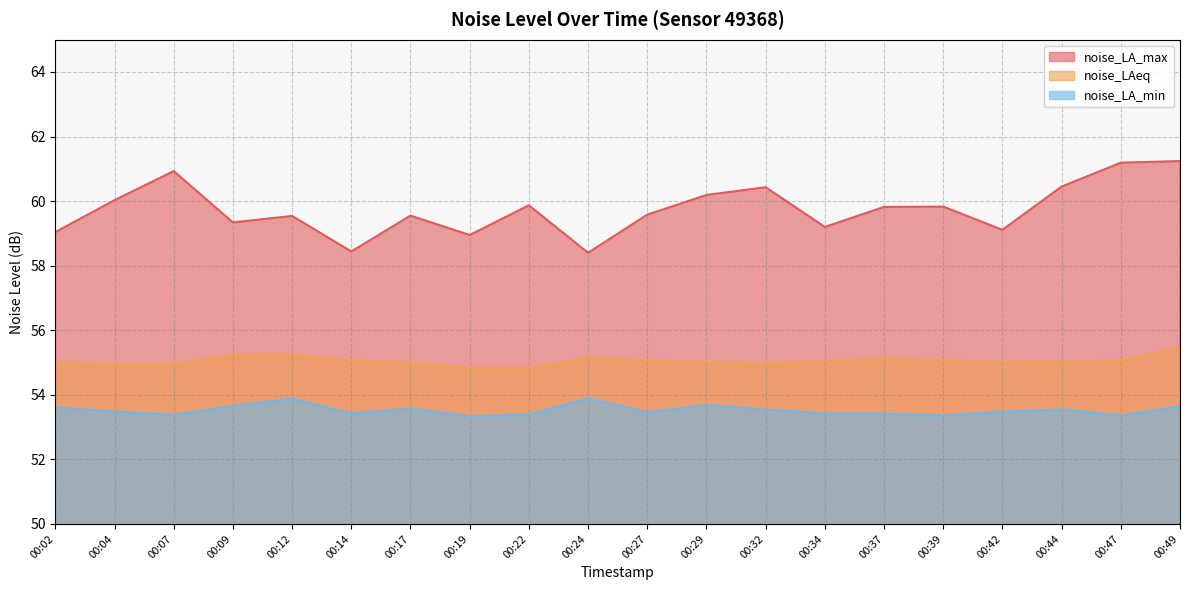

Read the noise_LAeq value at 00:47.

55.1